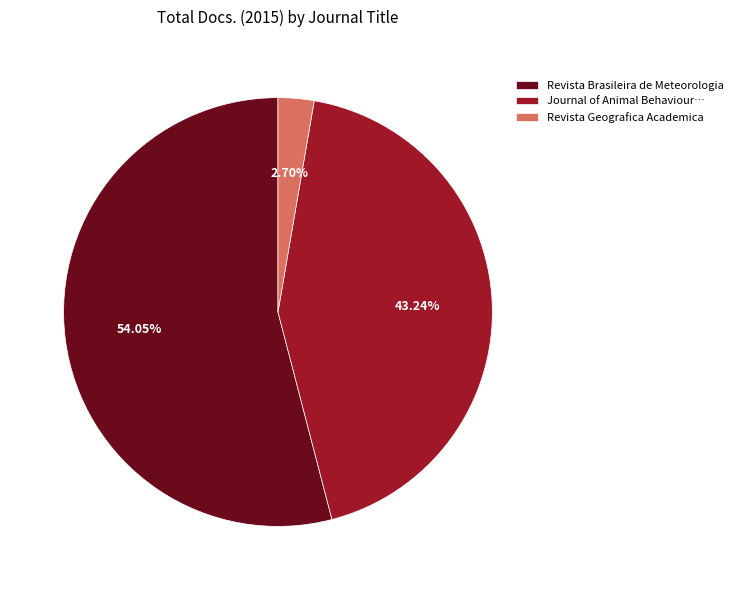

To the nearest percent, what is the average slice percentage?

33%